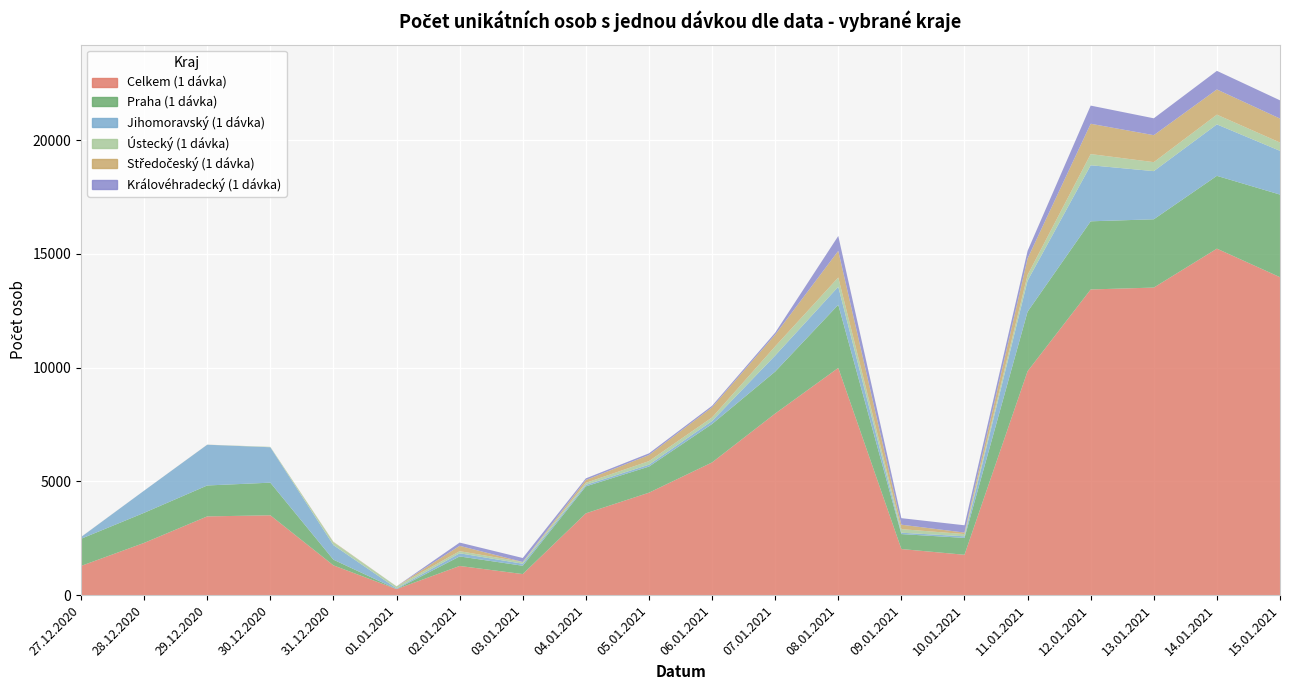

Reading left to right, transcribe all the data shown in this chart.

Celkem (1 dávka): 1284	2297	3461	3510	1309	265	1283	927	3596	4503	5833	7981	9987	2027	1775	9842	13434	13517	15228	13974
Praha (1 dávka): 1193	1322	1359	1434	250	3	419	365	1185	1147	1688	1844	2773	657	741	2616	2995	3001	3199	3630
Jihomoravský (1 dávka): 74	973	1791	1556	639	31	138	89	67	83	133	705	793	60	70	1364	2463	2116	2261	1922
Ústecký (1 dávka): 2	1	1	17	128	88	93	77	88	158	156	403	407	157	98	249	492	395	429	365
Středočeský (1 dávka): 2	0	3	0	18	1	235	0	126	268	444	513	1168	196	66	724	1332	1185	1106	1053
Královéhradecký (1 dávka): 2	1	0	0	0	1	143	175	71	73	68	88	656	287	321	336	798	742	818	802